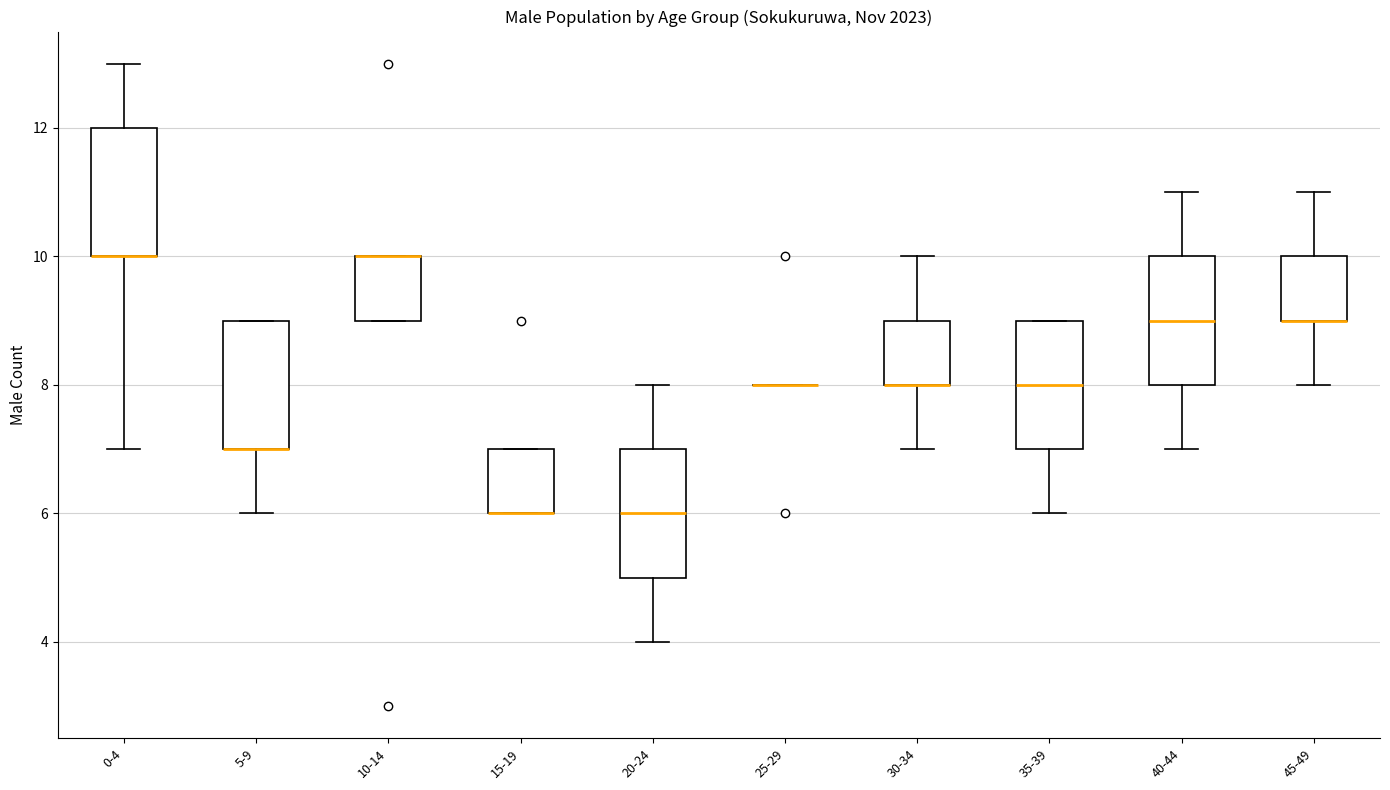

Reading left to right, transcribe this box plot: for each box, give where its median line is, the range the box spans, and where its two whiskers end, as read against the y-axis. The values are not printed on the chart, so give them approximately, as read against the axis.

0-4: median 10 (drawn on the box's lower edge), box 10 to 12, whiskers 7 to 13
5-9: median 7 (drawn on the box's lower edge), box 7 to 9, whiskers 6 to 9
10-14: median 10 (drawn on the box's upper edge), box 9 to 10, whiskers 9 to 10
15-19: median 6 (drawn on the box's lower edge), box 6 to 7, whiskers 6 to 7
20-24: median 6, box 5 to 7, whiskers 4 to 8
25-29: box collapsed to a line at 8, whiskers 8 to 8
30-34: median 8 (drawn on the box's lower edge), box 8 to 9, whiskers 7 to 10
35-39: median 8, box 7 to 9, whiskers 6 to 9
40-44: median 9, box 8 to 10, whiskers 7 to 11
45-49: median 9 (drawn on the box's lower edge), box 9 to 10, whiskers 8 to 11